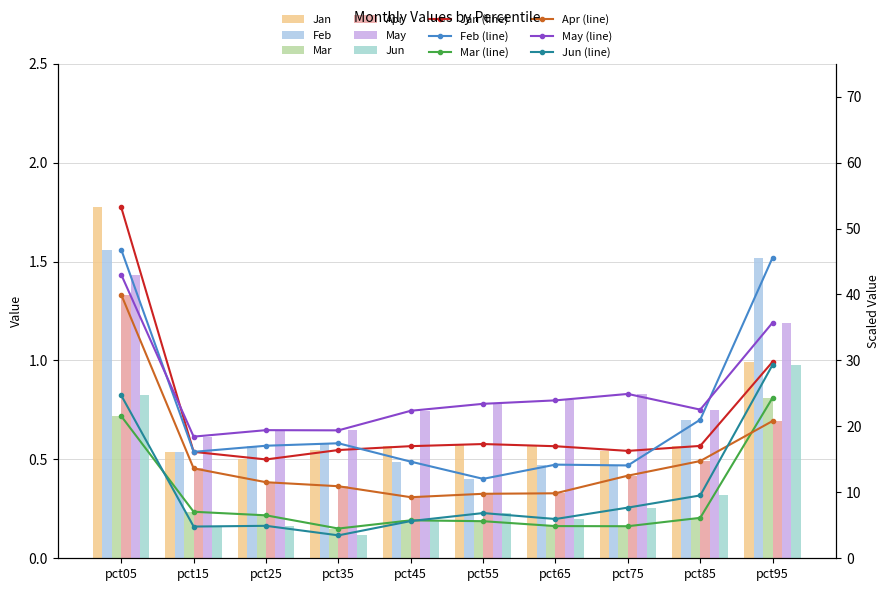

What is the approximate value of May at pct35?

19.4